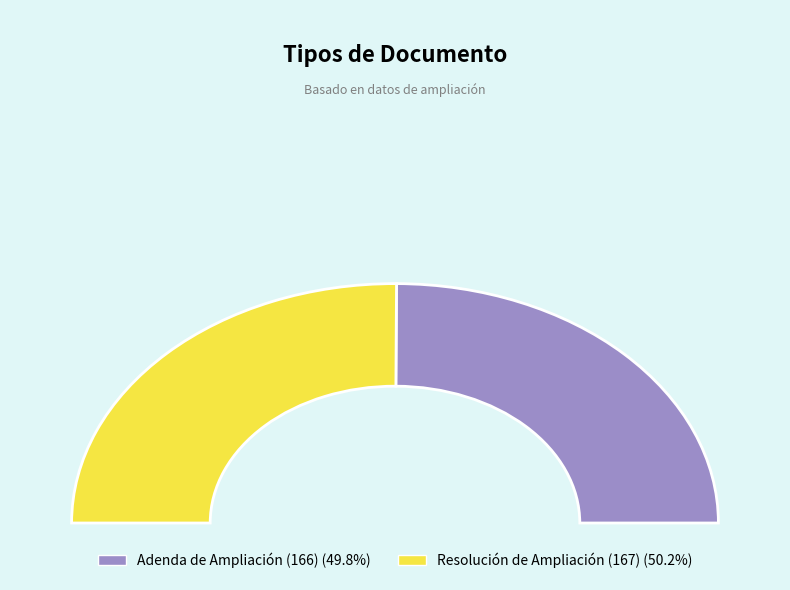

Rank the categories by value from lowest to highest.

Adenda de Ampliación (166), Resolución de Ampliación (167)